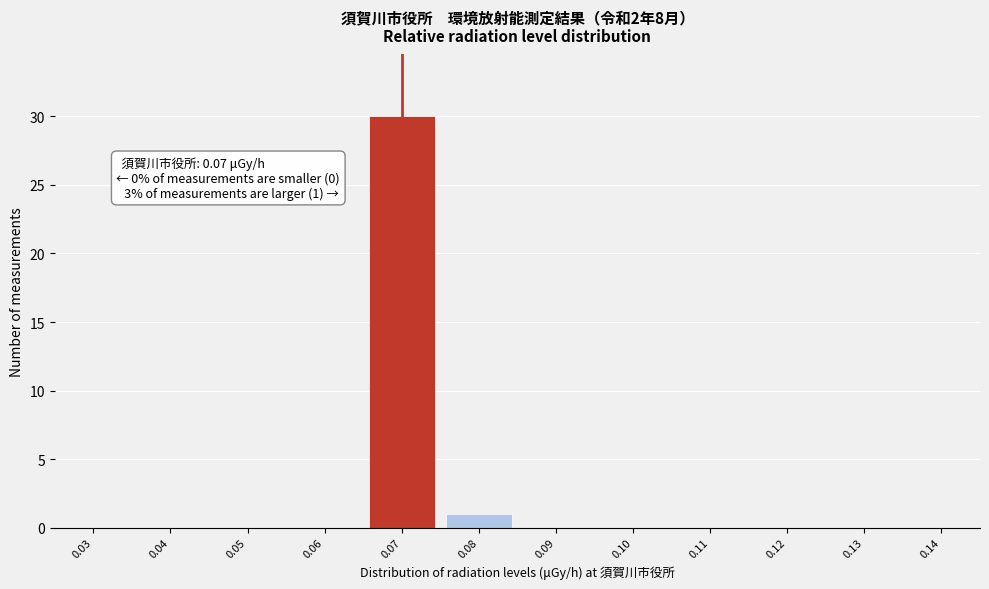

Reading right to left, what are all the values shown in this chart?

0.14=0	0.13=0	0.12=0	0.11=0	0.10=0	0.09=0	0.08=1	0.07=30	0.06=0	0.05=0	0.04=0	0.03=0